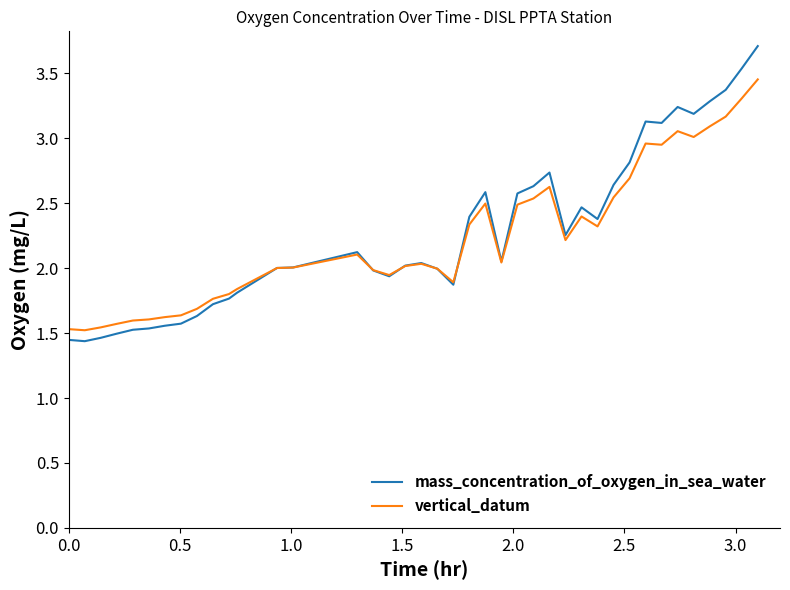

Which series ends up on top after the final intersection of mass_concentration_of_oxygen_in_sea_water and vertical_datum?

mass_concentration_of_oxygen_in_sea_water